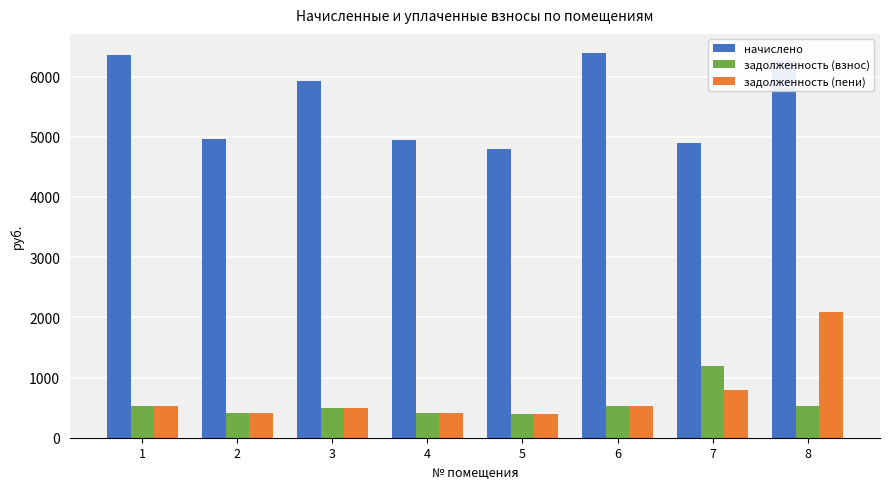

What is the difference between the maximum and minimum values in the задолженность (взнос) series?

796.0